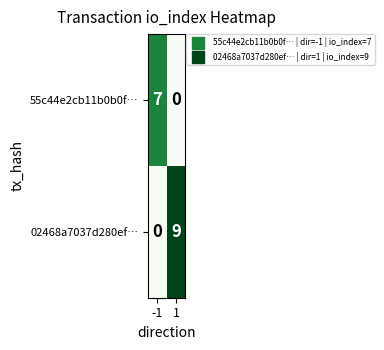

Which series has the largest range (max minus min)?

02468a7037d280ef…